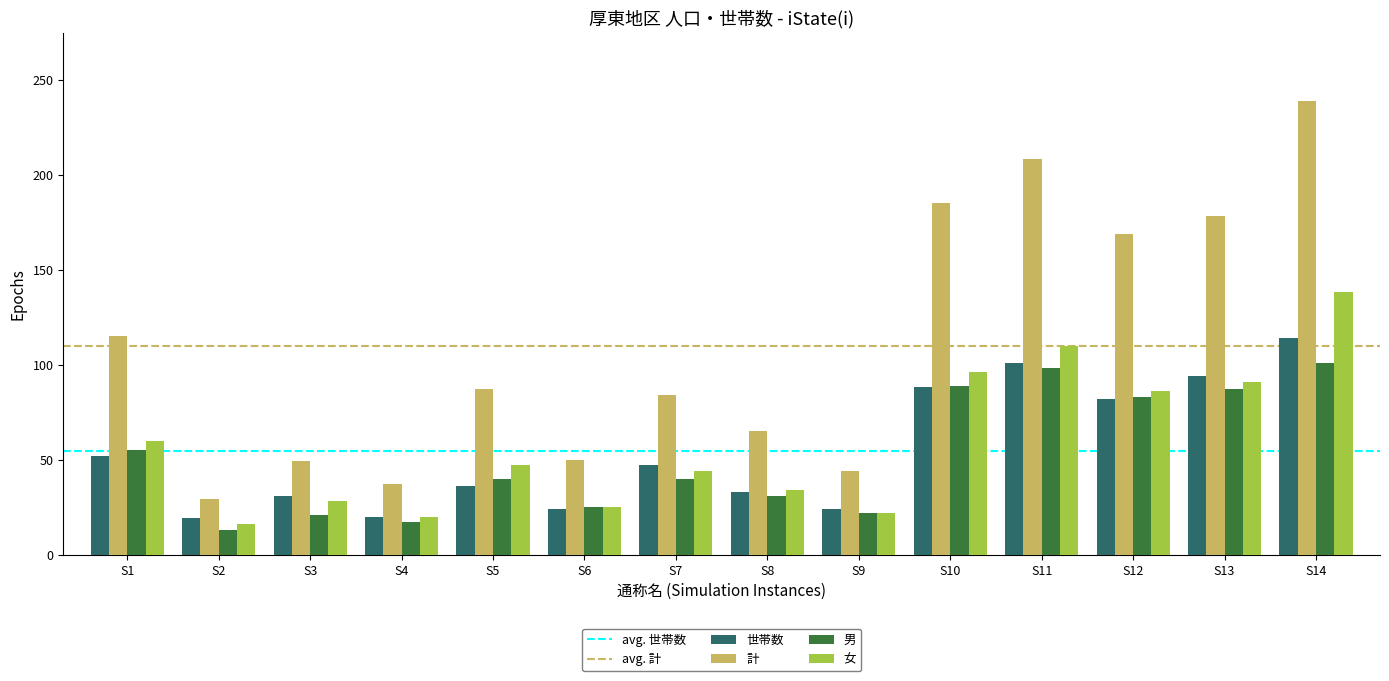

Where is 計 nearest to the value 134?

S1